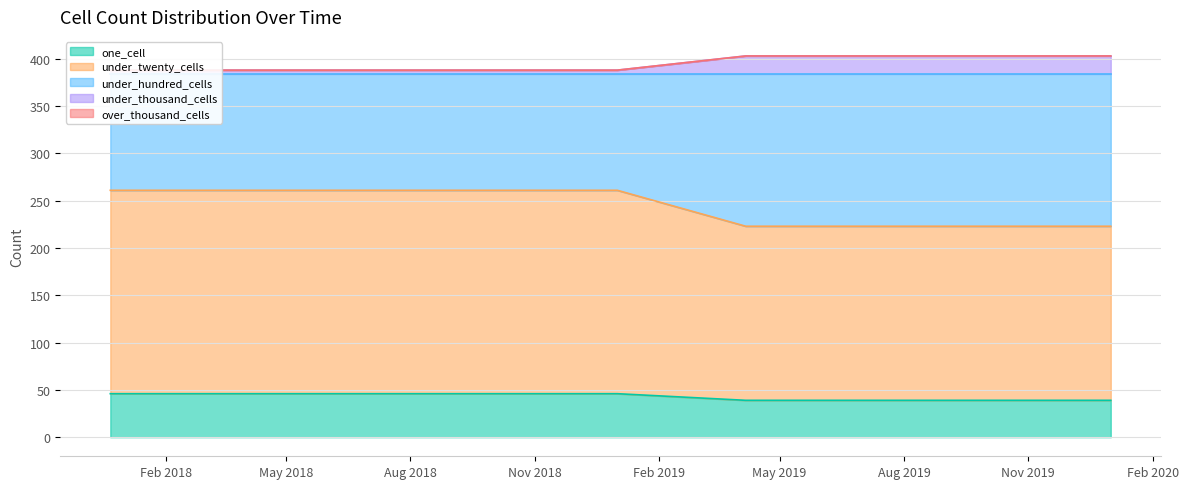

What is the lowest value of the one_cell series?

39